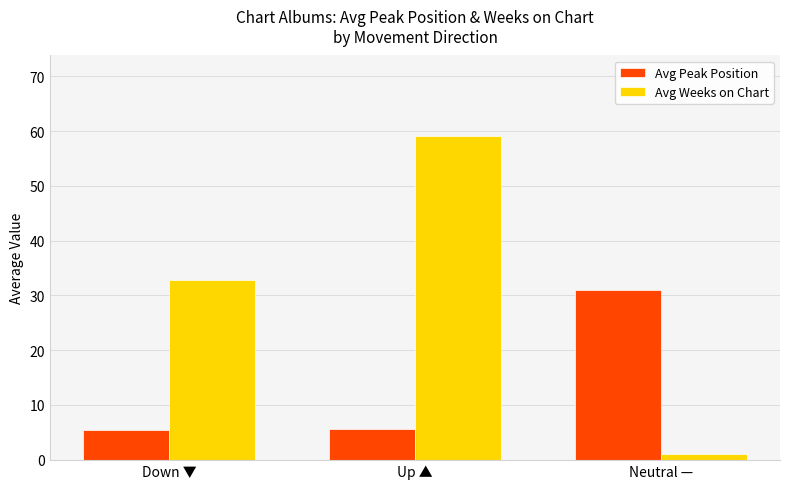

What is the average value of the Avg Peak Position series?

14.0